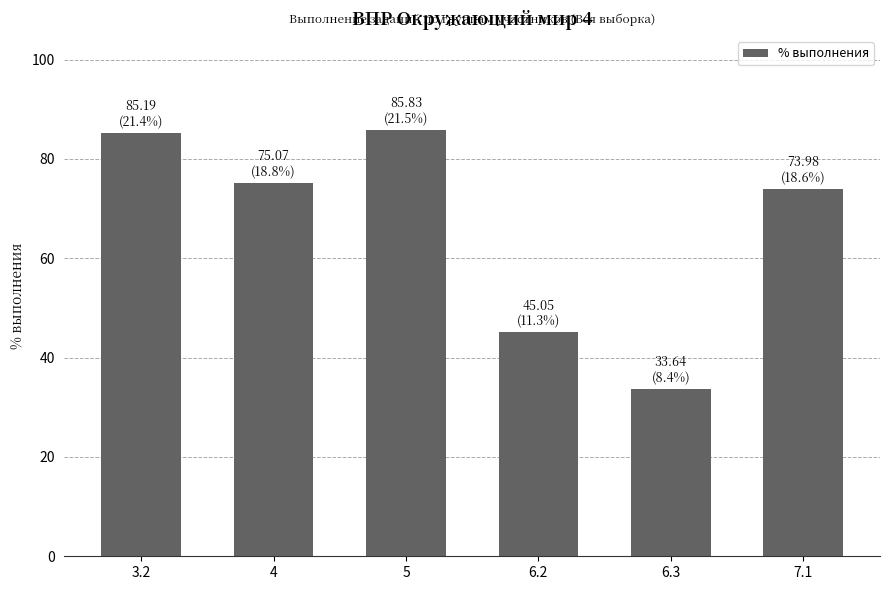

Which has a higher value, 6.3 or 3.2?

3.2